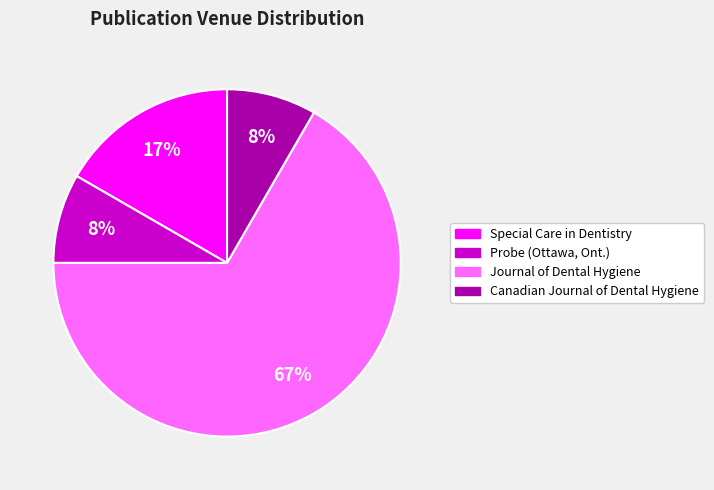

To the nearest percent, what is the difference between the Journal of Dental Hygiene and Special Care in Dentistry slice percentages?

50%